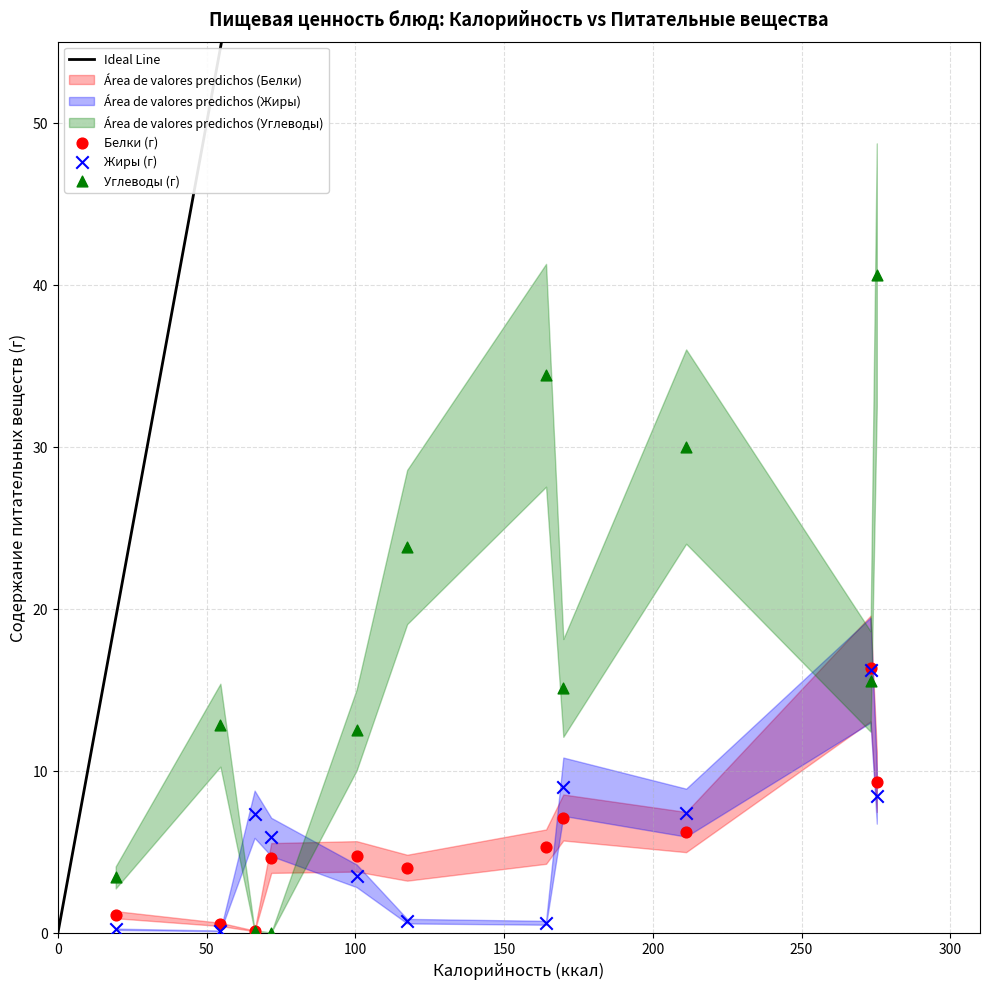

Which series contains the highest Y value?

Углеводы (г)